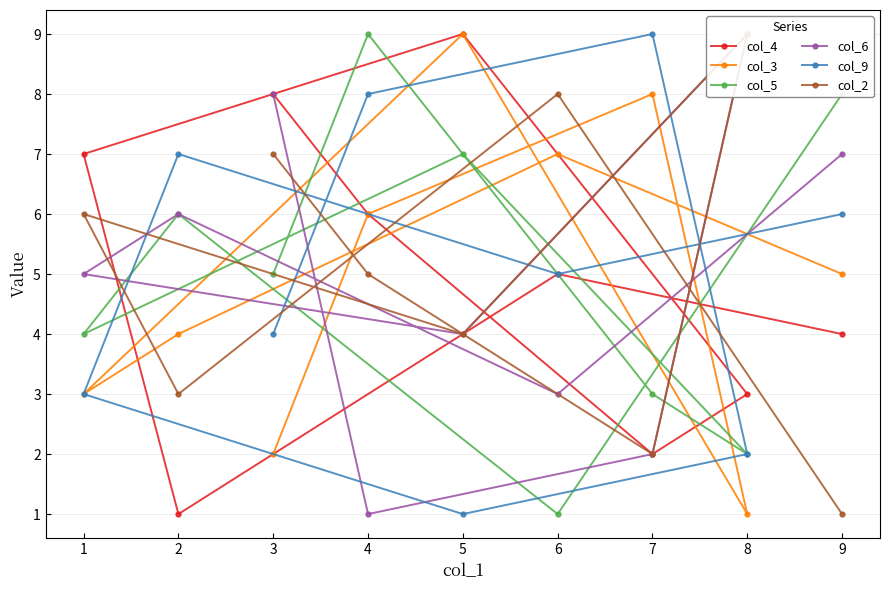

Is the value of col_9 at 1 greater than the value of col_3 at 5?

No